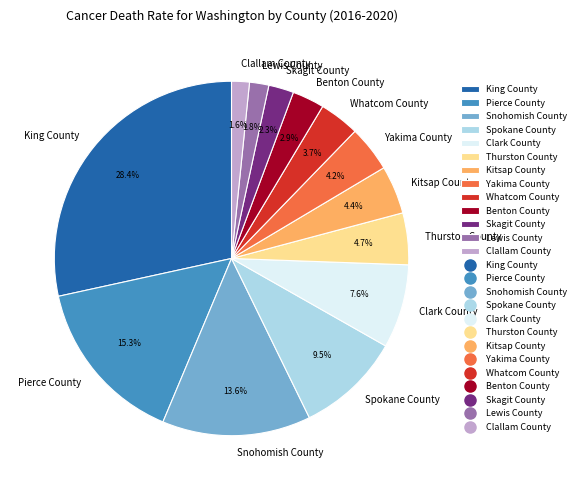

The Kitsap County slice represents 4% of the pie. True or false?

True